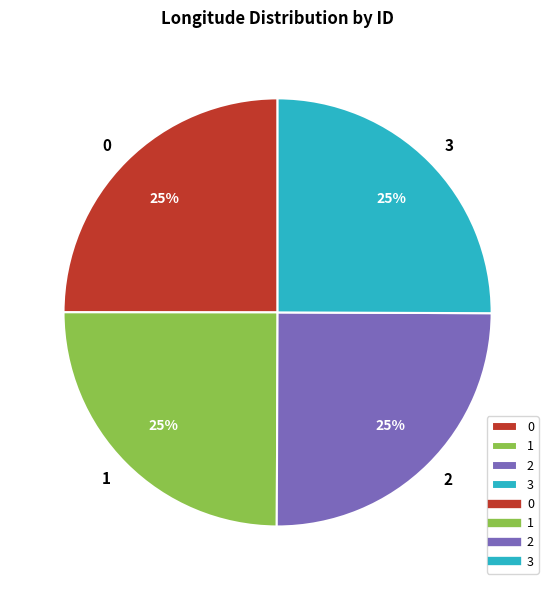

To the nearest percent, what portion does 3 represent?

25%